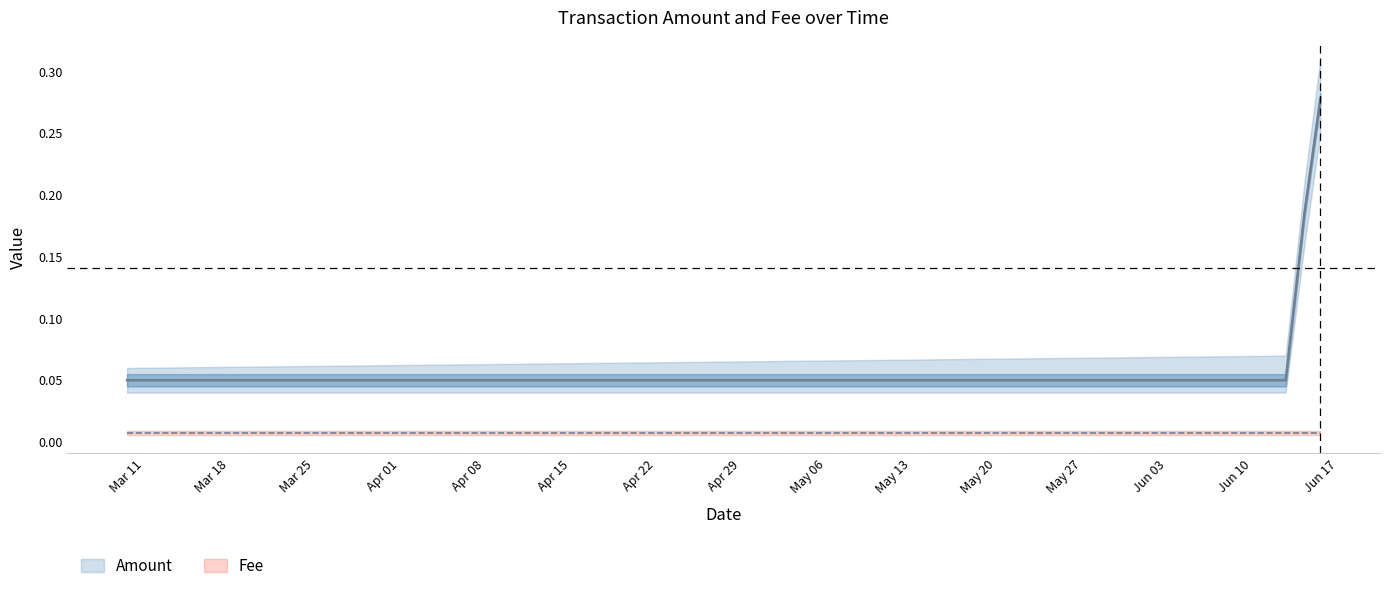

Read the value at 2019-06-14 05:56:23.

0.2